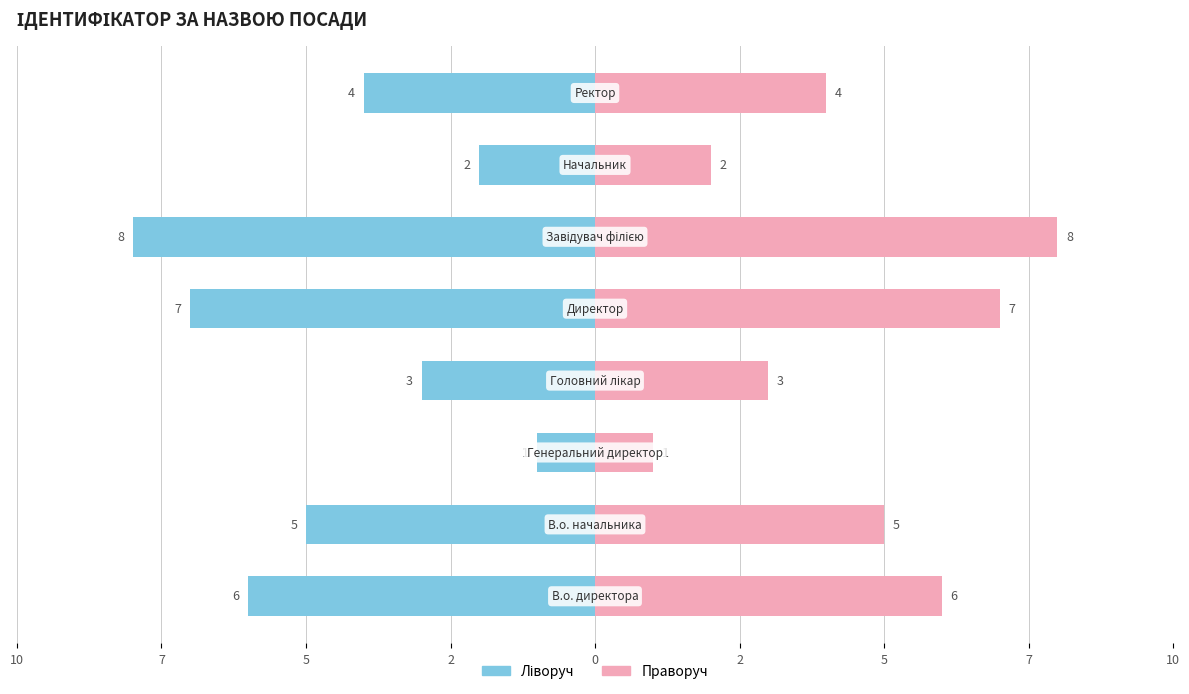

What is the greatest value displayed?

8